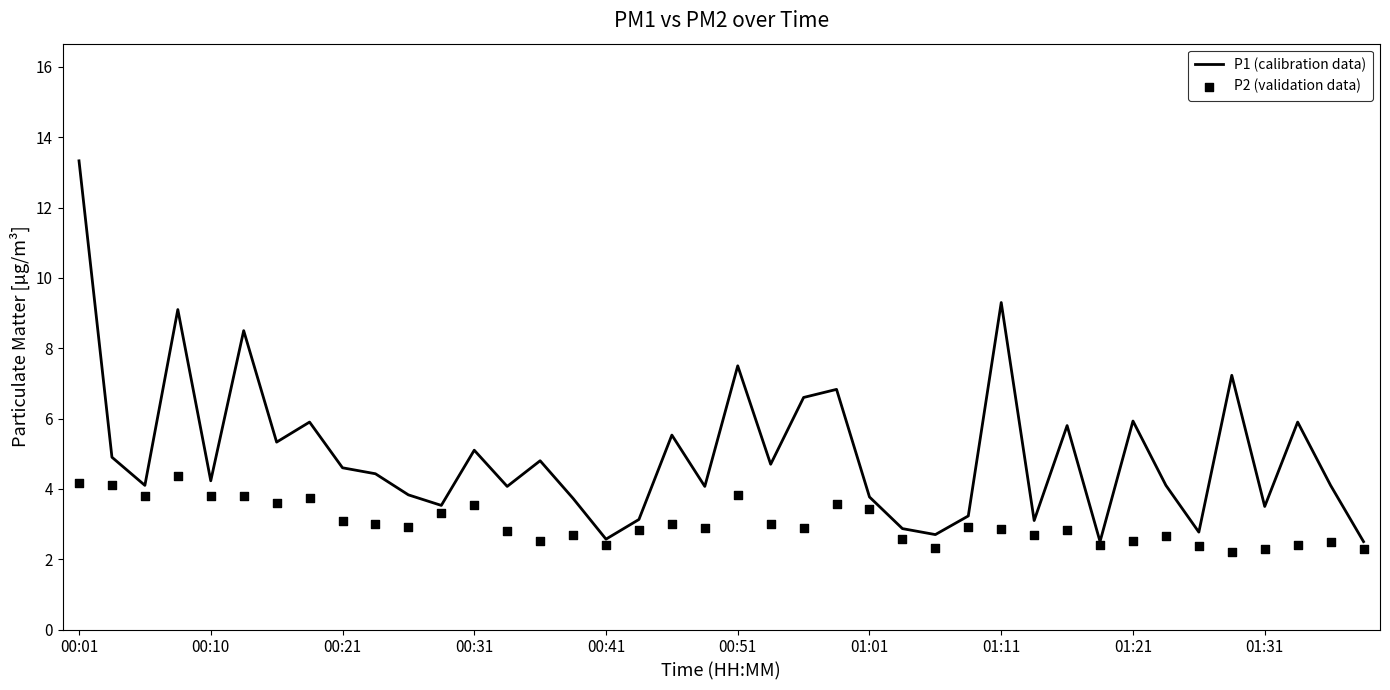

Which series reaches the minimum Y coordinate?

P2 (validation data)